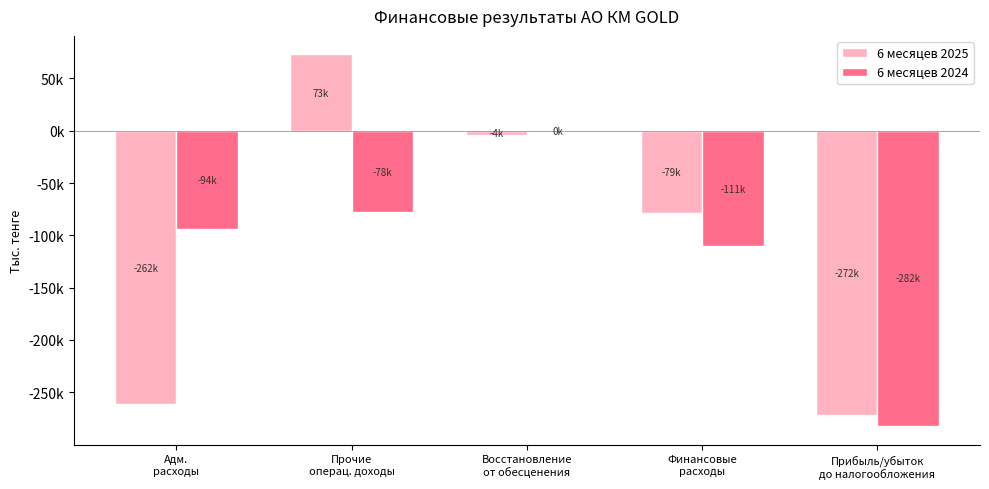

What is the difference between the second highest and minimum values in the 6 месяцев 2025 series?

267506.2